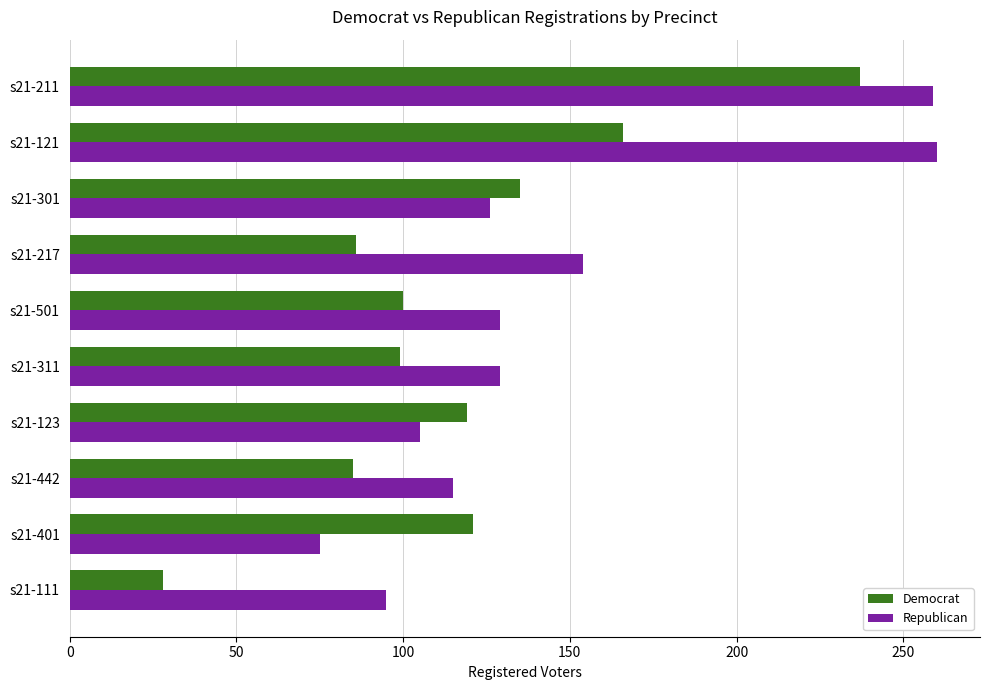

True or false: Republican has a value of 89 at s21-217.

False